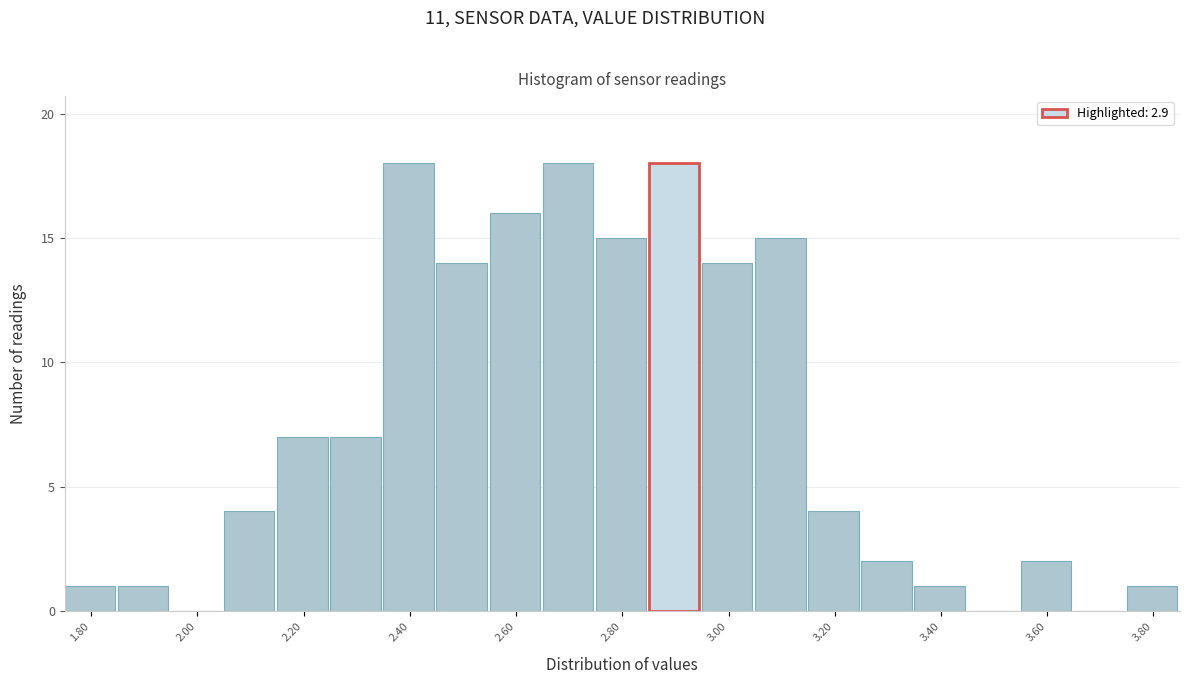

Reading left to right, transcribe this chart: for each bar, give the range it covers on the x-axis and its height. Neither the bar edges nor the heights are printed on the chart, so give them approximately, as read against the axes.

1.75 to 1.85: 1
1.85 to 1.95: 1
1.95 to 2.05: 0
2.05 to 2.15: 4
2.15 to 2.25: 7
2.25 to 2.35: 7
2.35 to 2.45: 18
2.45 to 2.55: 14
2.55 to 2.65: 16
2.65 to 2.75: 18
2.75 to 2.85: 15
2.85 to 2.95: 18
2.95 to 3.05: 14
3.05 to 3.15: 15
3.15 to 3.25: 4
3.25 to 3.35: 2
3.35 to 3.45: 1
3.45 to 3.55: 0
3.55 to 3.65: 2
3.65 to 3.75: 0
3.75 to 3.85: 1